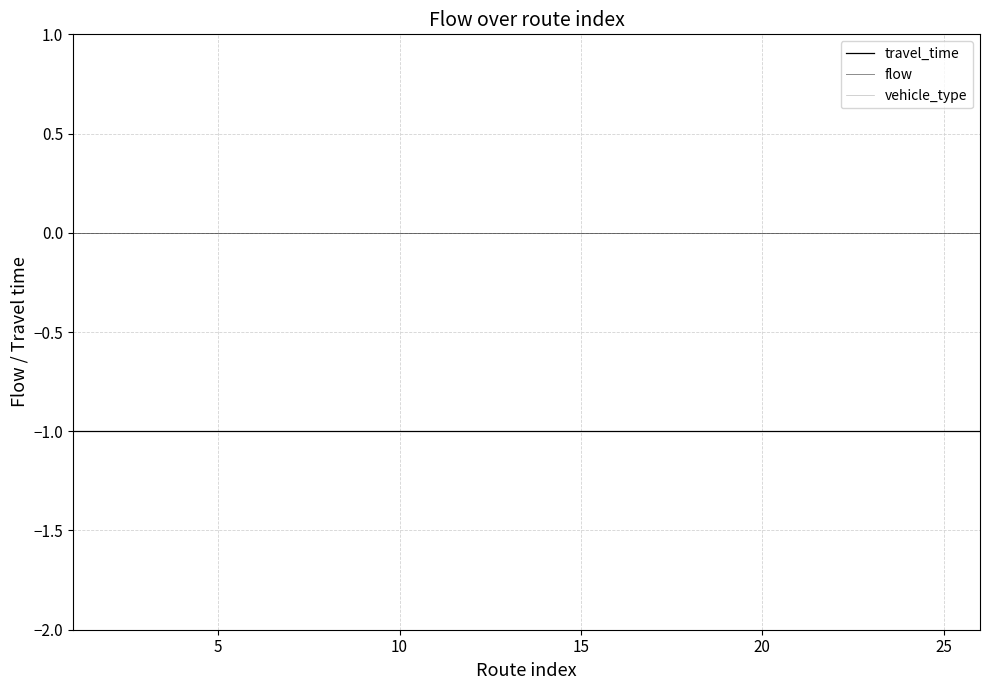

Which series has the widest spread of values?

travel_time